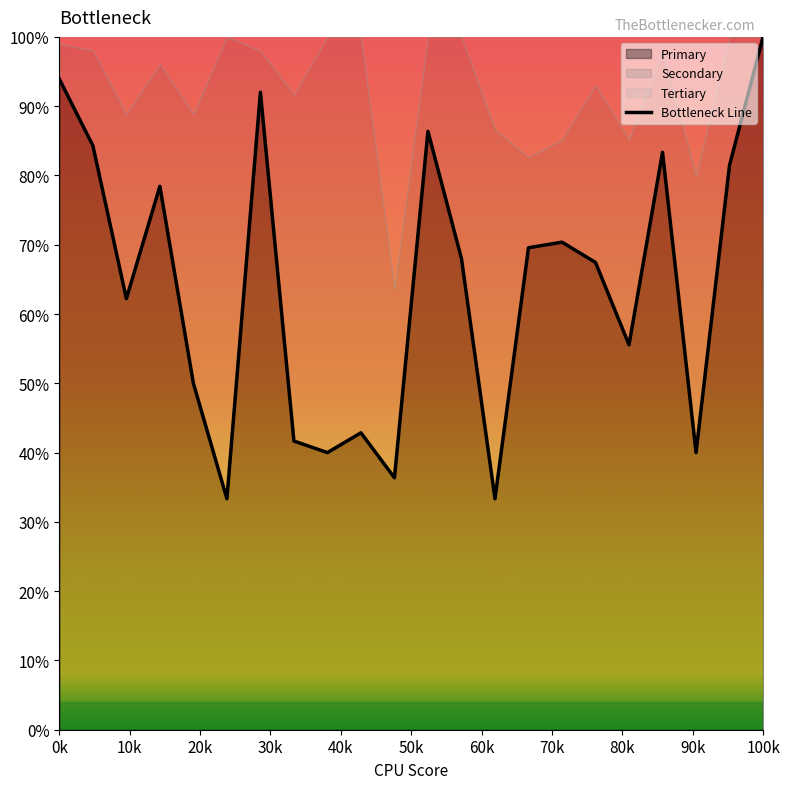

At which label does the data first exceed 68?

0k